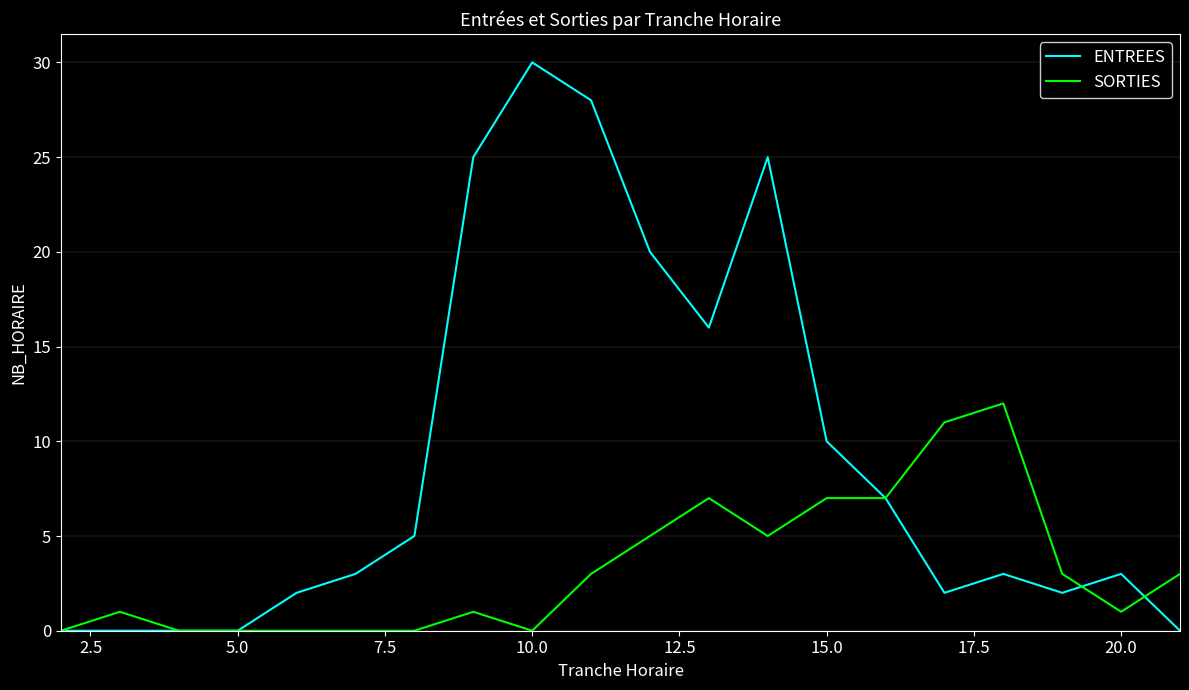

Which series has the largest total across all categories?

ENTREES